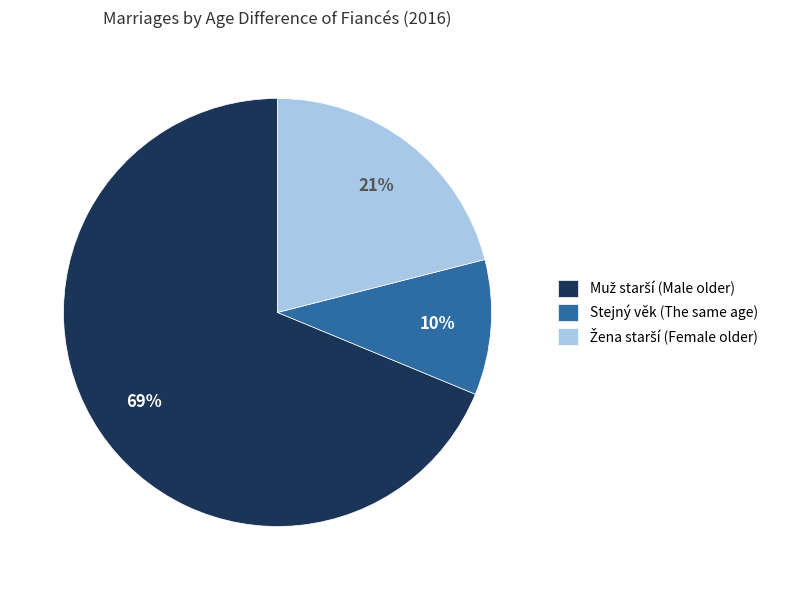

How many segments does this pie chart have?

3